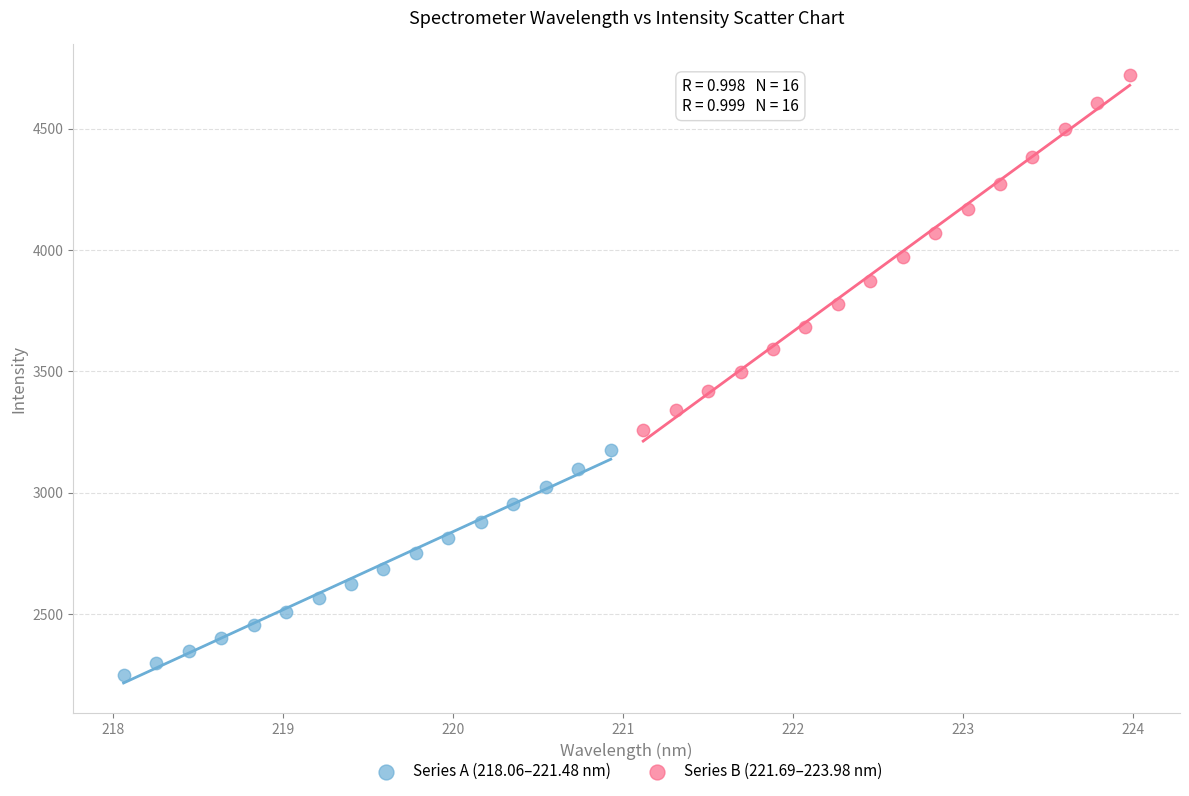

Which series reaches the maximum Y coordinate?

Series B (221.69–223.98 nm)